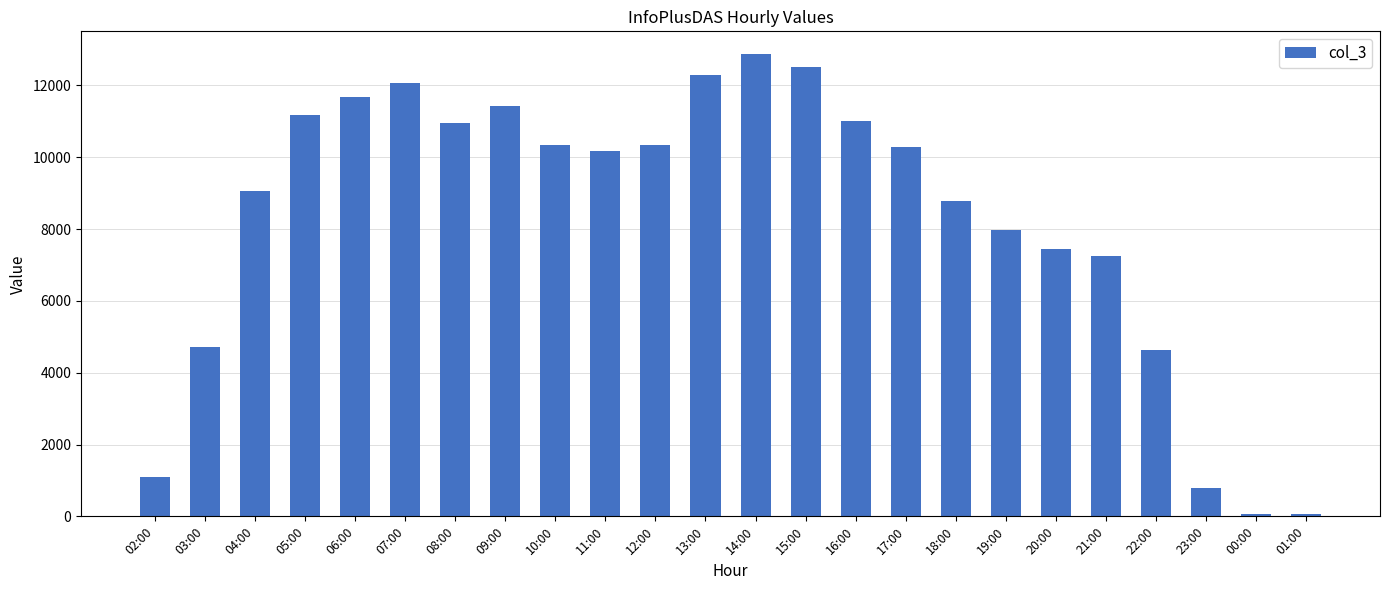

Which label corresponds to the largest value in the chart?

14:00